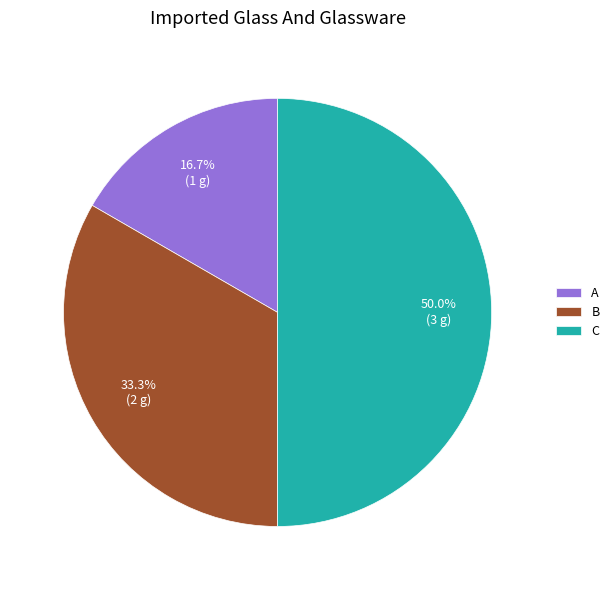

Is A the majority of the pie?

No